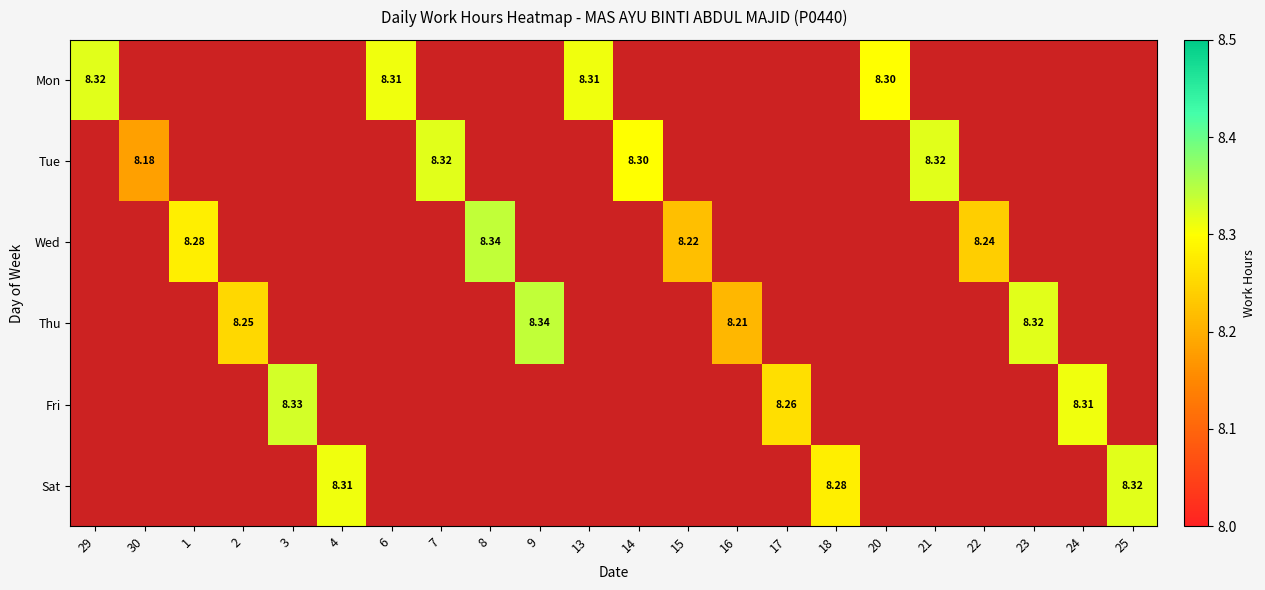

How many values in the Wed series exceed 0?

4